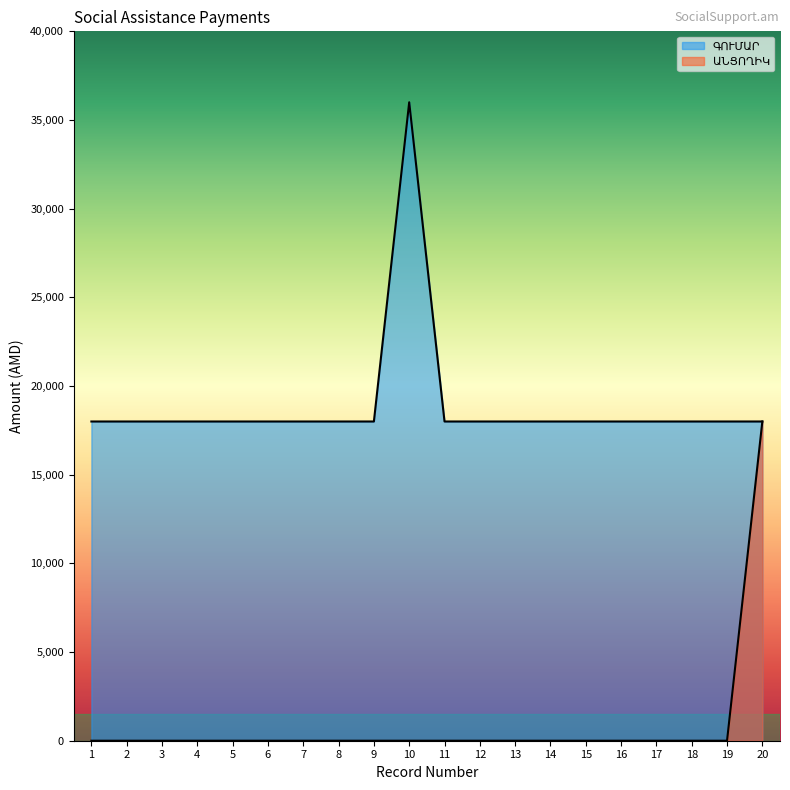

Which series has the largest total across all categories?

ԳՈՒՄԱՐ